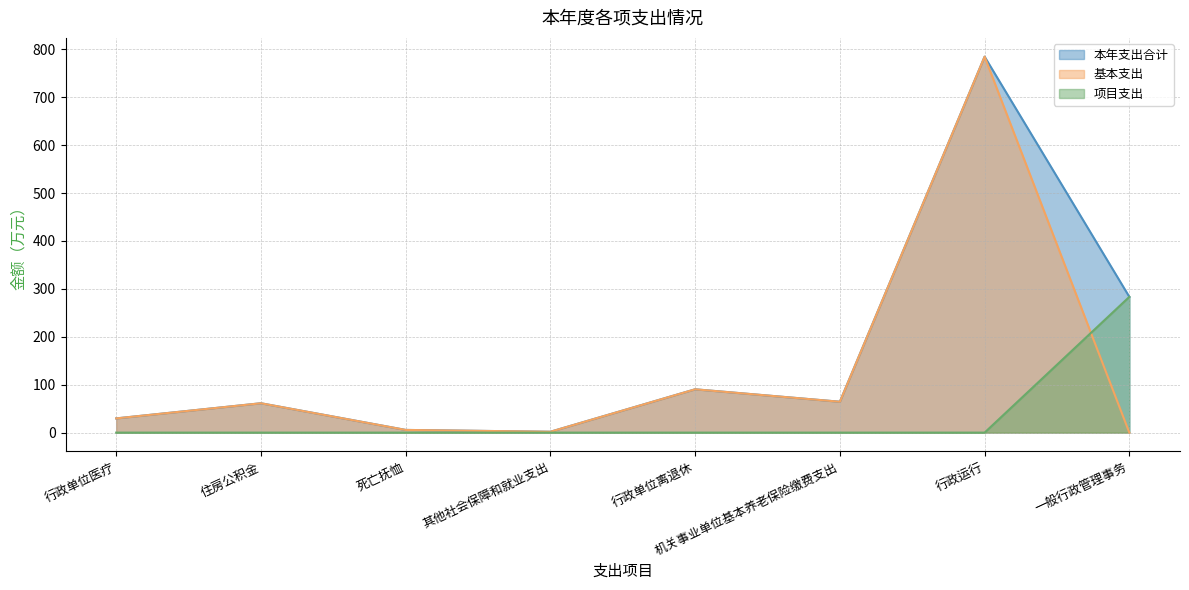

What is the total value across all series at 死亡抚恤?

11.2